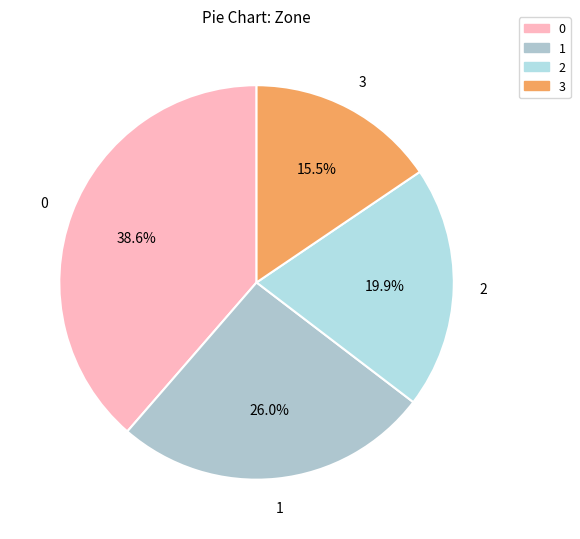

To the nearest percent, what percentage of the pie is 1?

26%